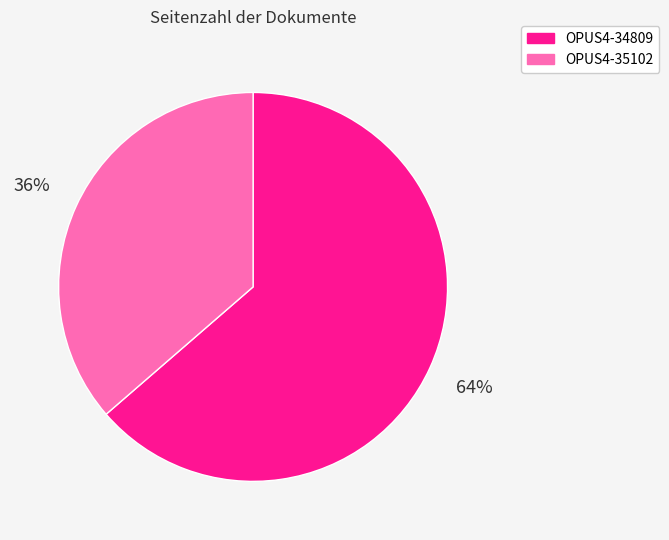

Which slice is the largest?

OPUS4-34809